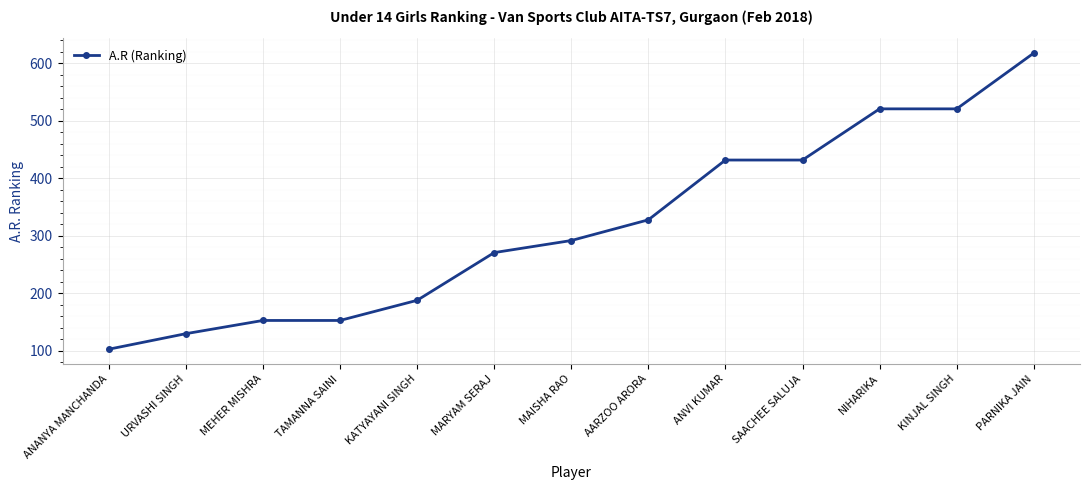

What is the label of the 12th point from the left?

KINJAL SINGH